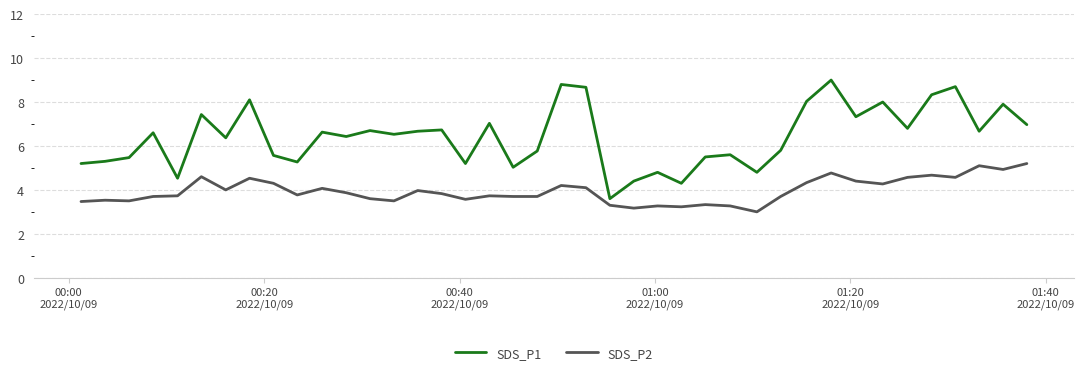

What is the smallest value displayed?

3.0